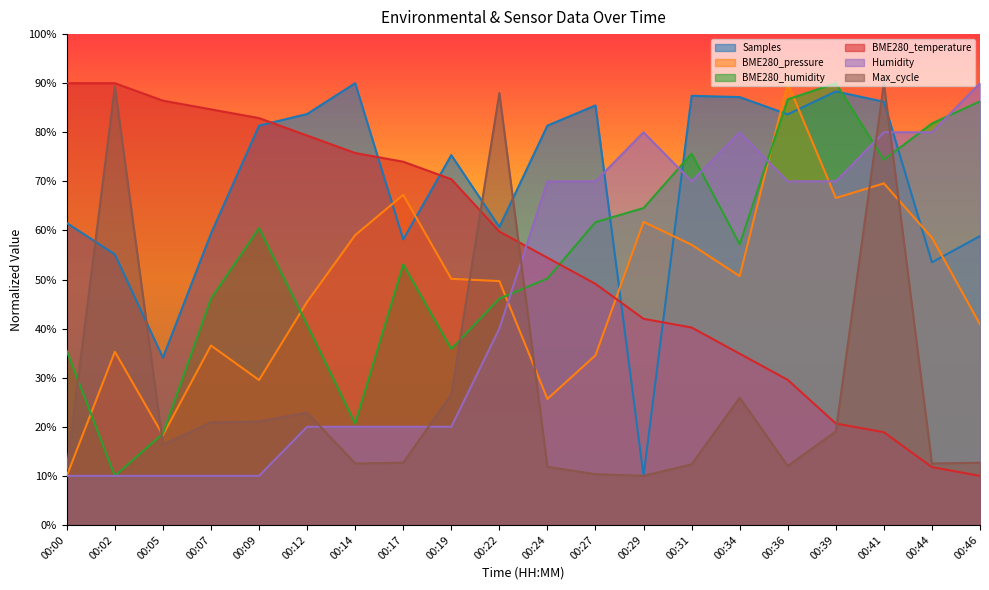

What is the smallest value displayed?

10.0